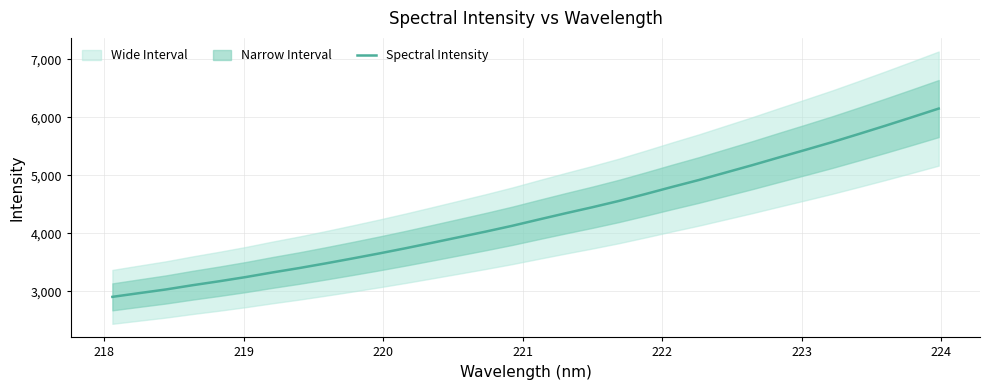

What is the maximum value shown in the chart?

6148.4